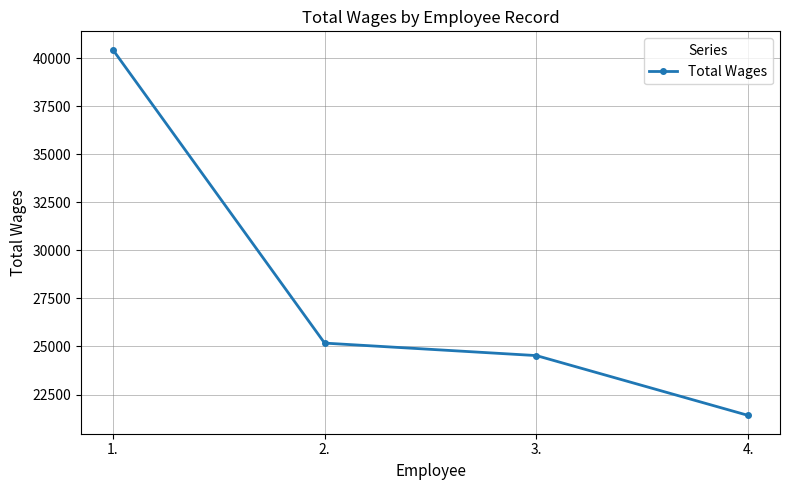

What is the average value?

27891